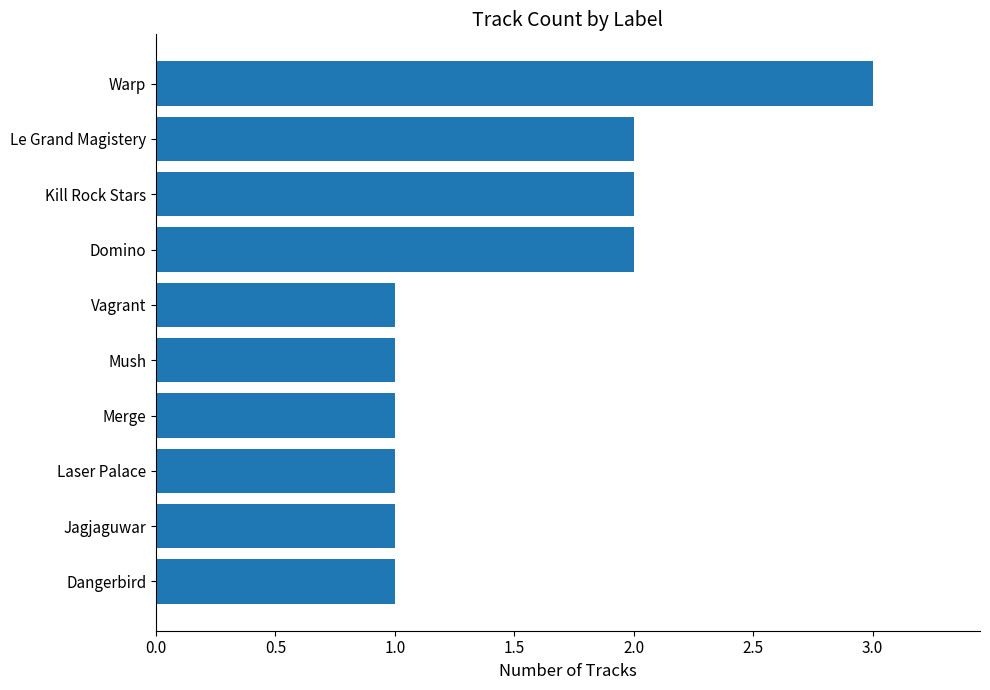

How many series are shown in this chart?

1